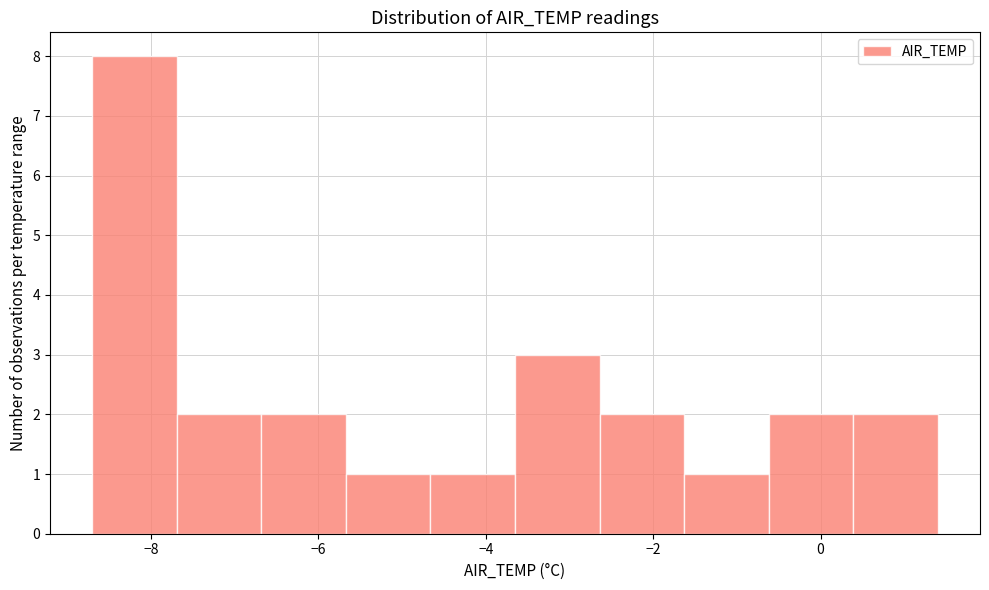

Reading left to right, list every bar in this chart as the range it spans on the x-axis followed by its height. Neither the bar edges nor the heights are printed on the chart, so give them approximately, as read against the axes.

-8.6 to -7.6: 8
-7.6 to -6.6: 2
-6.6 to -5.6: 2
-5.6 to -4.6: 1
-4.6 to -3.6: 1
-3.6 to -2.6: 3
-2.6 to -1.6: 2
-1.6 to -0.6: 1
-0.6 to 0.4: 2
0.4 to 1.4: 2